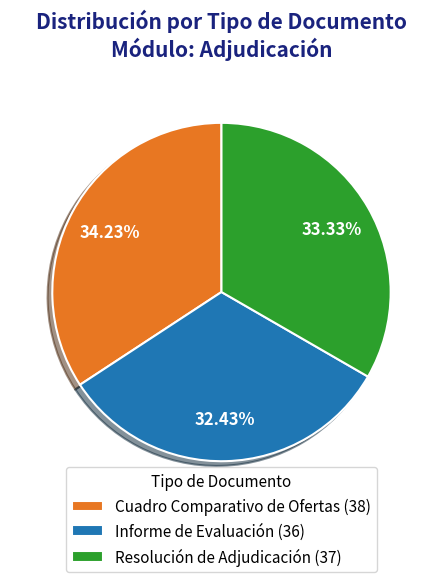

Rank the categories by value from lowest to highest.

Informe de Evaluación, Resolución de Adjudicación, Cuadro Comparativo de Ofertas